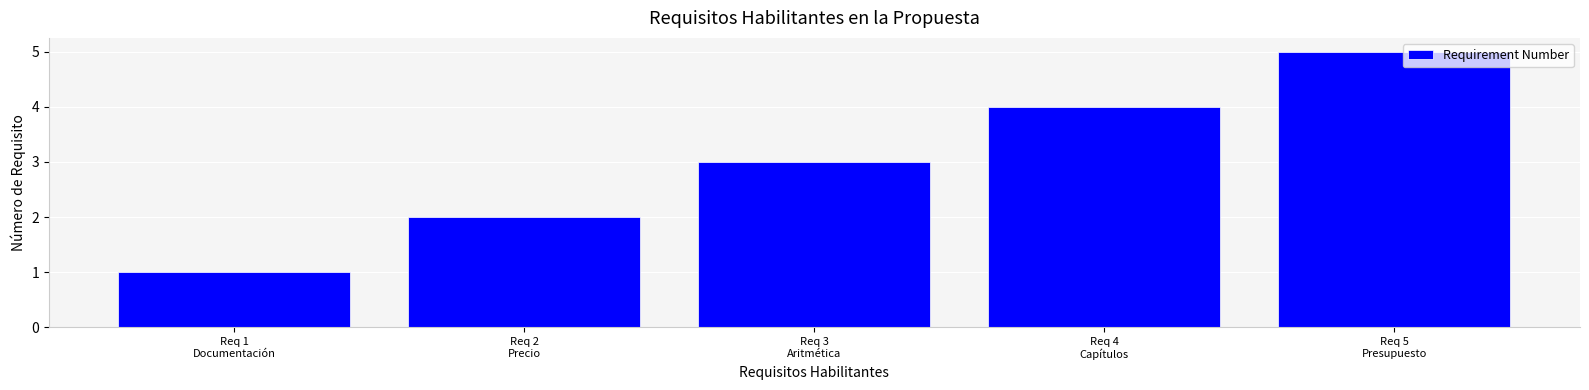

What position from the right is Req 2
Precio?

4